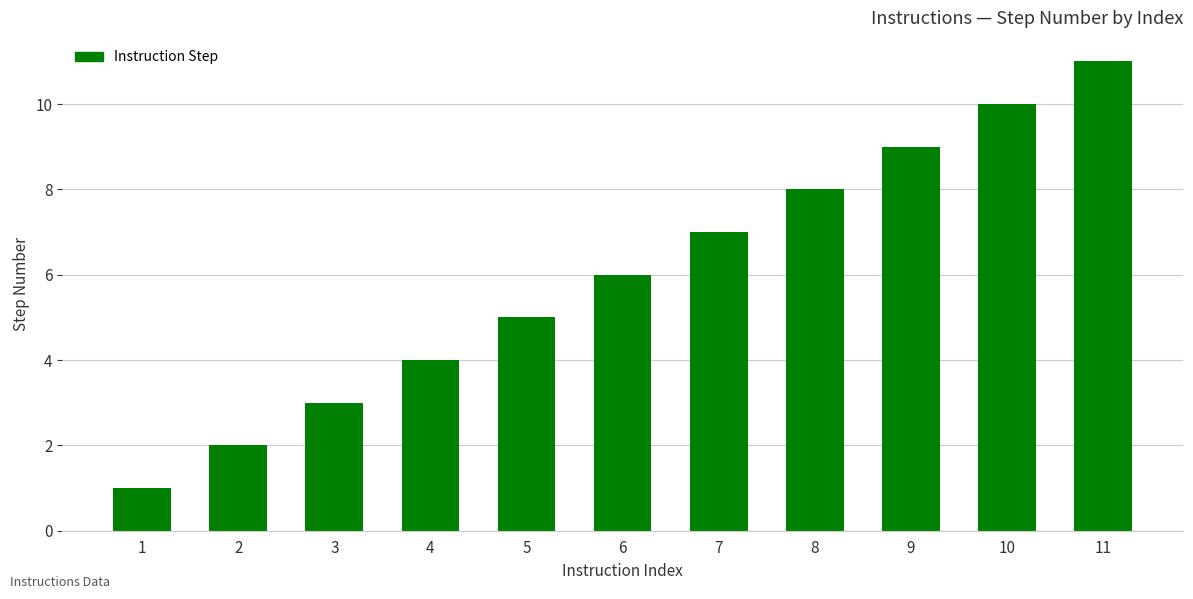

List the labels in order of value, smallest first.

1, 2, 3, 4, 5, 6, 7, 8, 9, 10, 11